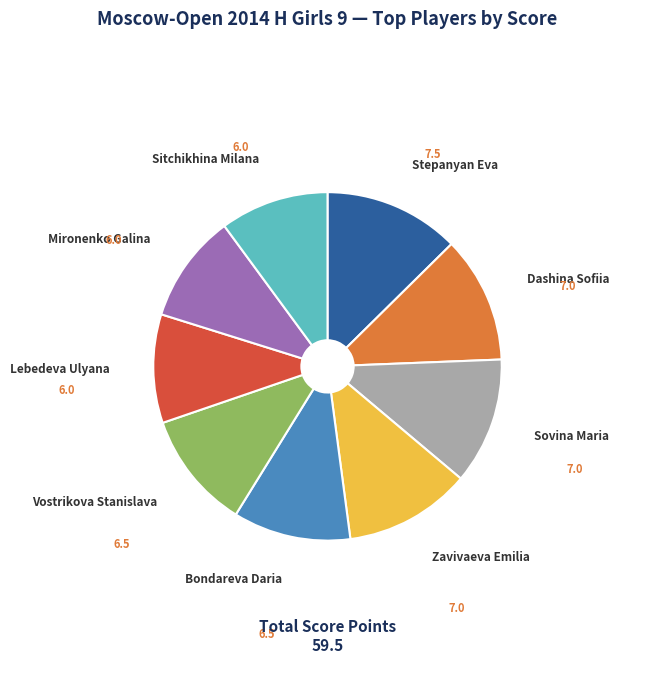

Is the sum of Zavivaeva Emilia and Bondareva Daria greater than half?

No